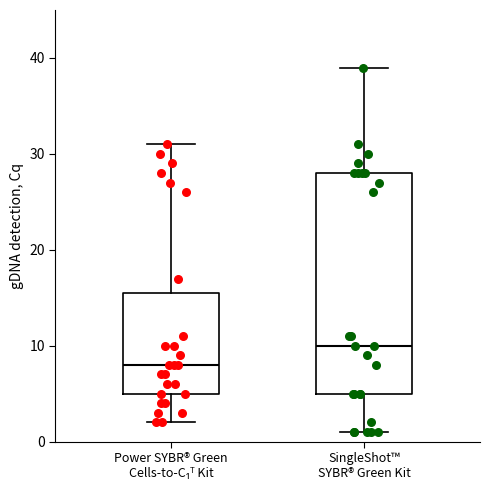

Comparing the boxes themselves (not the whiskers), which one is the tallest?

SingleShot™ SYBR® Green Kit